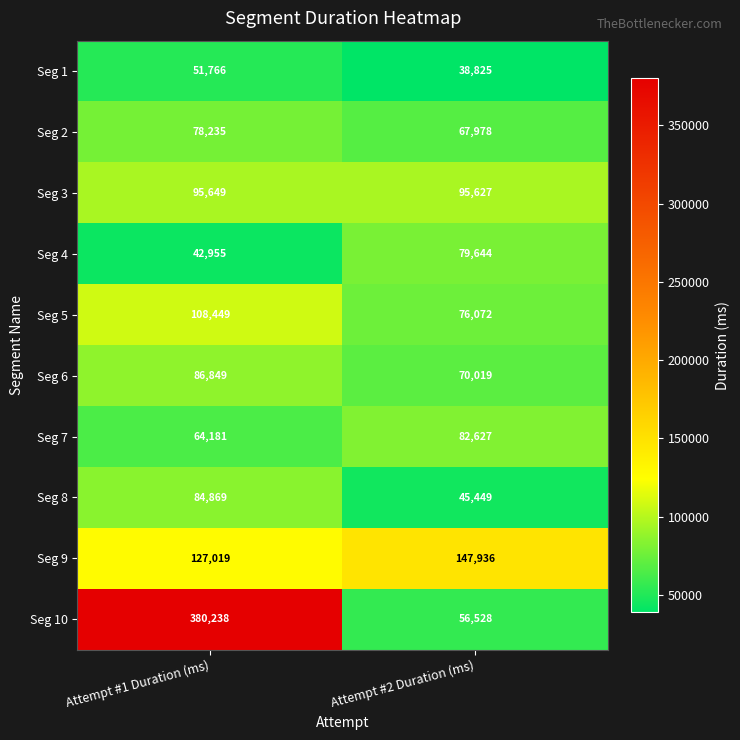

Reading left to right, what are all the values shown in this chart?

Seg 1: 51766	38825
Seg 2: 78235	67978
Seg 3: 95649	95627
Seg 4: 42955	79644
Seg 5: 108449	76072
Seg 6: 86849	70019
Seg 7: 64181	82627
Seg 8: 84869	45449
Seg 9: 127019	147936
Seg 10: 380238	56528